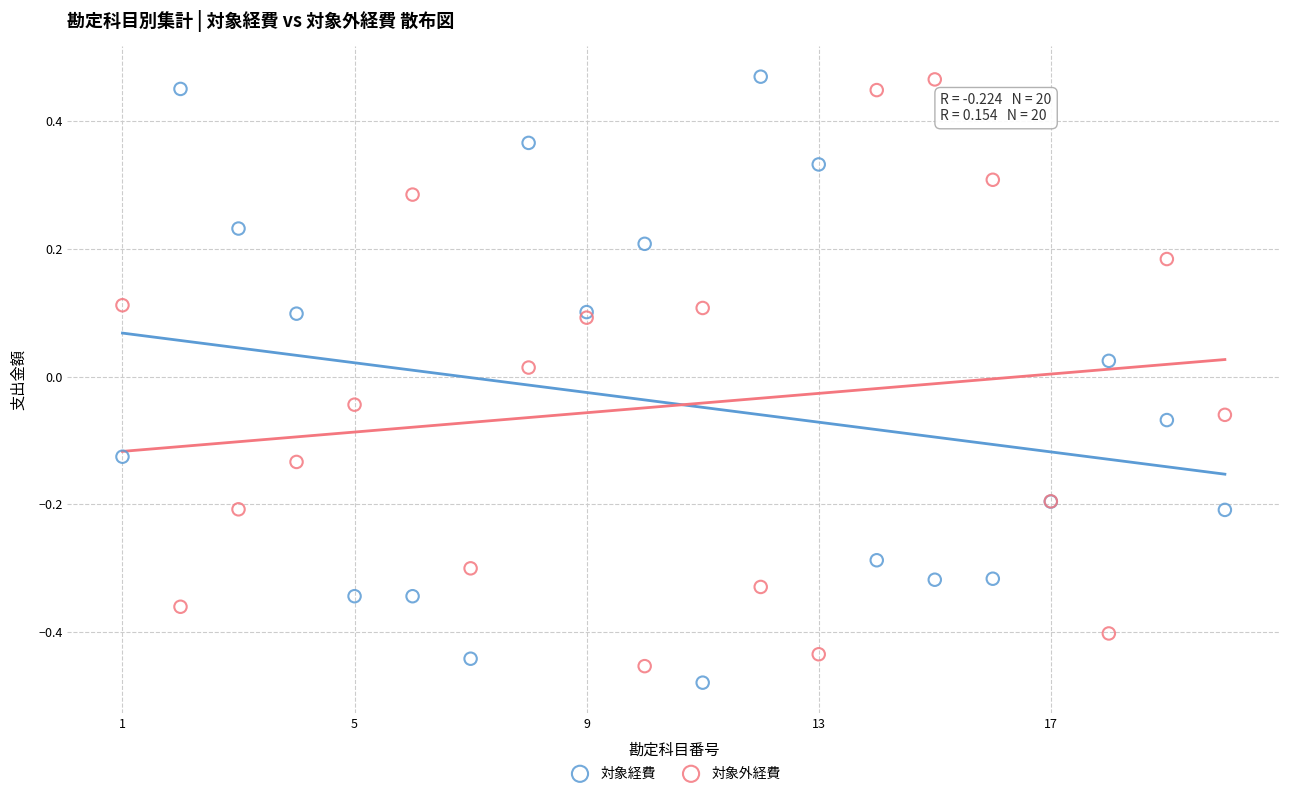

What is the X range (max minus min) for the scatter plot?

19.0